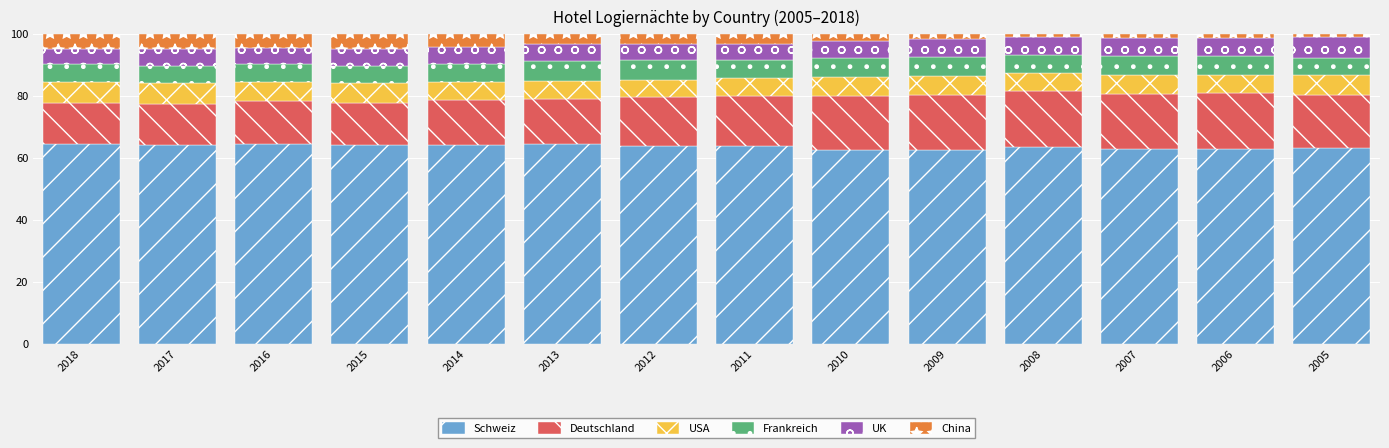

What is the total value across all series at 2018?

100.0